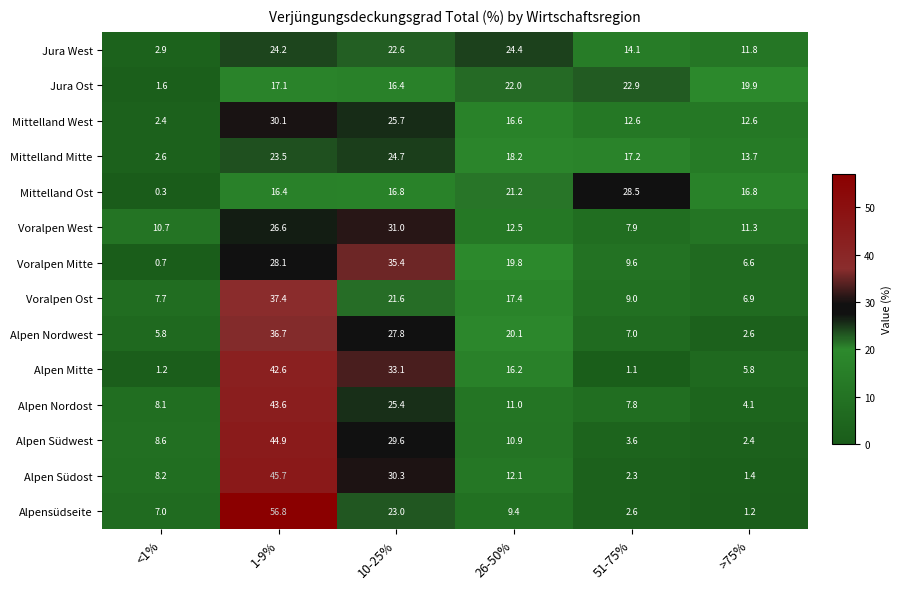

What is the total value across all series at 1-9%?

473.7